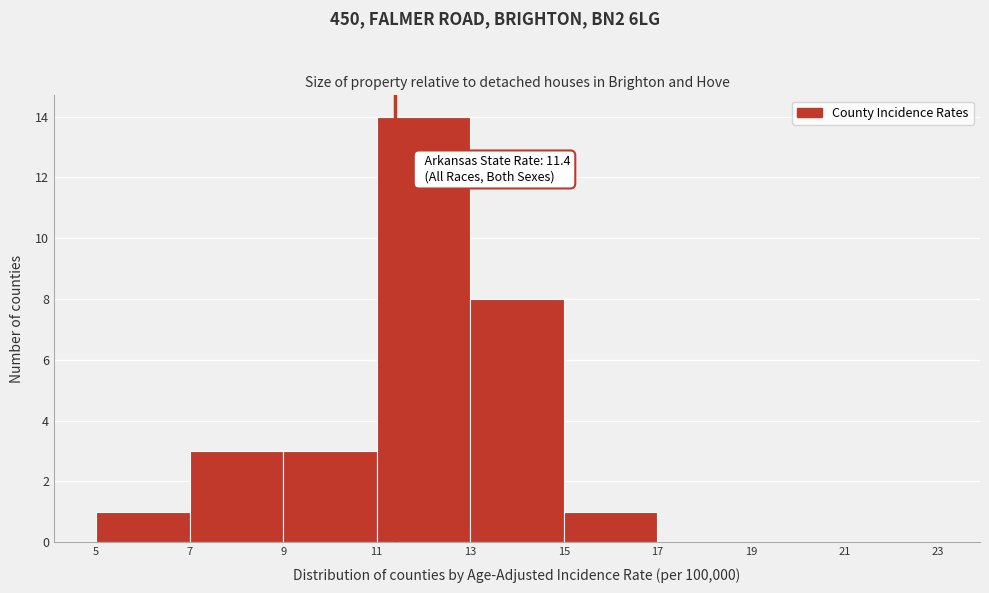

Which range on the x-axis has the tallest bar?

11 to 13